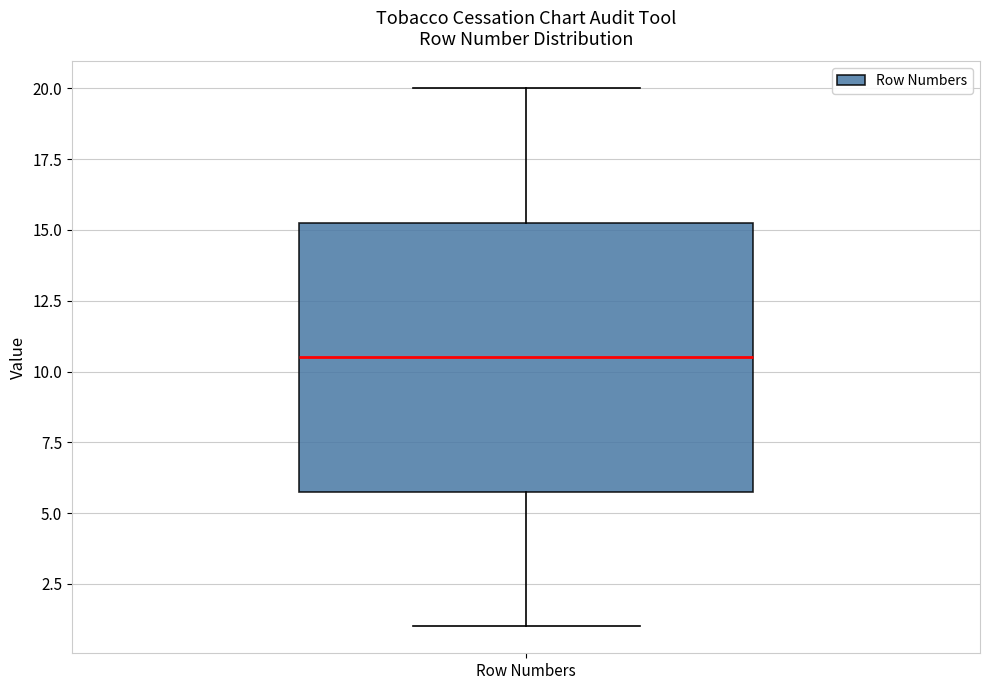

Where does the lower whisker of the box for Row Numbers end on the y-axis? The values are not printed on the chart, so give them approximately, as read against the axis.

1.0